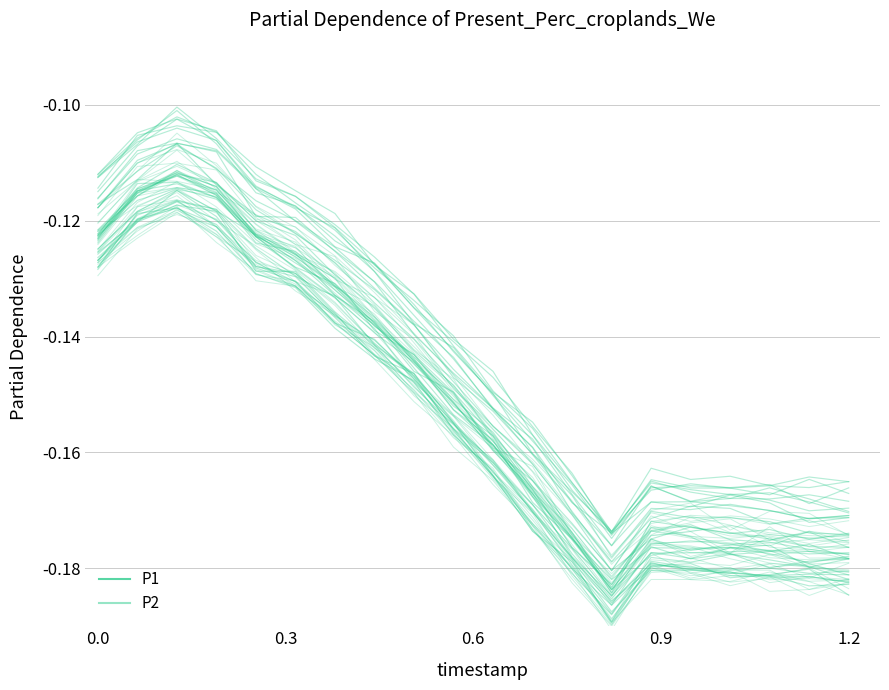

How many lines are shown in the chart?

2